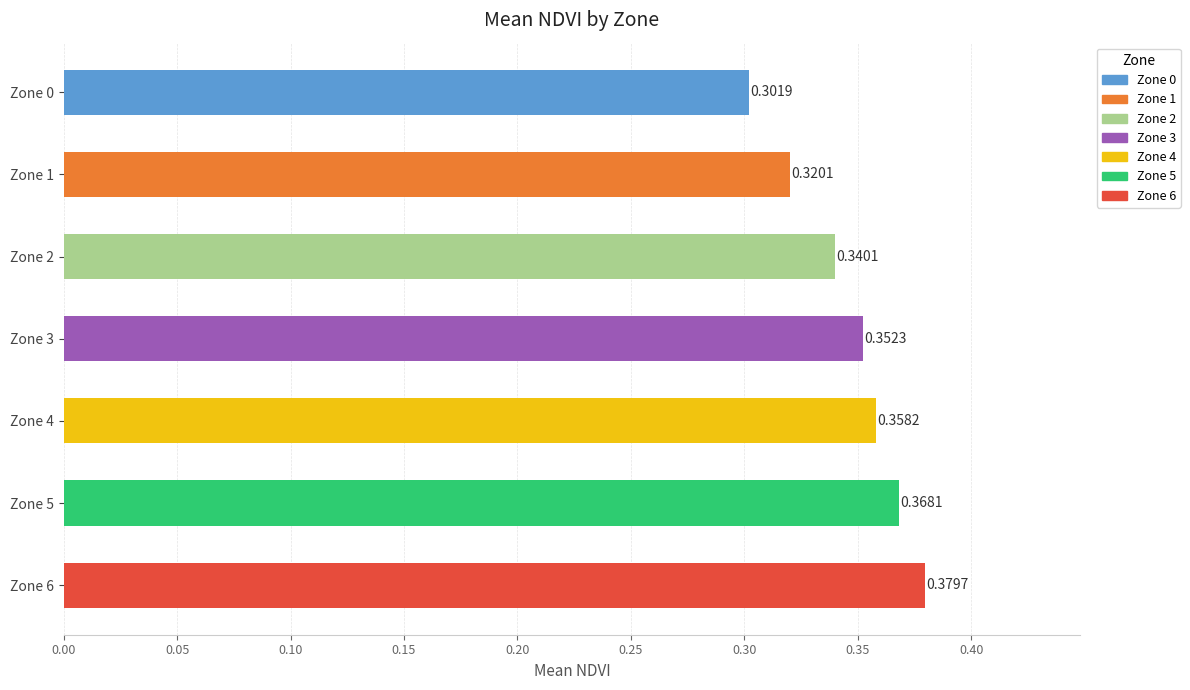

Between Zone 0 and Zone 2, which is larger?

Zone 2